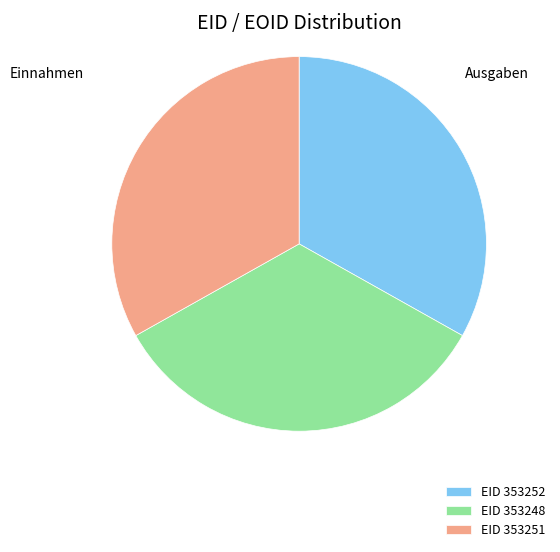

Combined, do EID 353252 and EID 353248 account for over 50%?

Yes